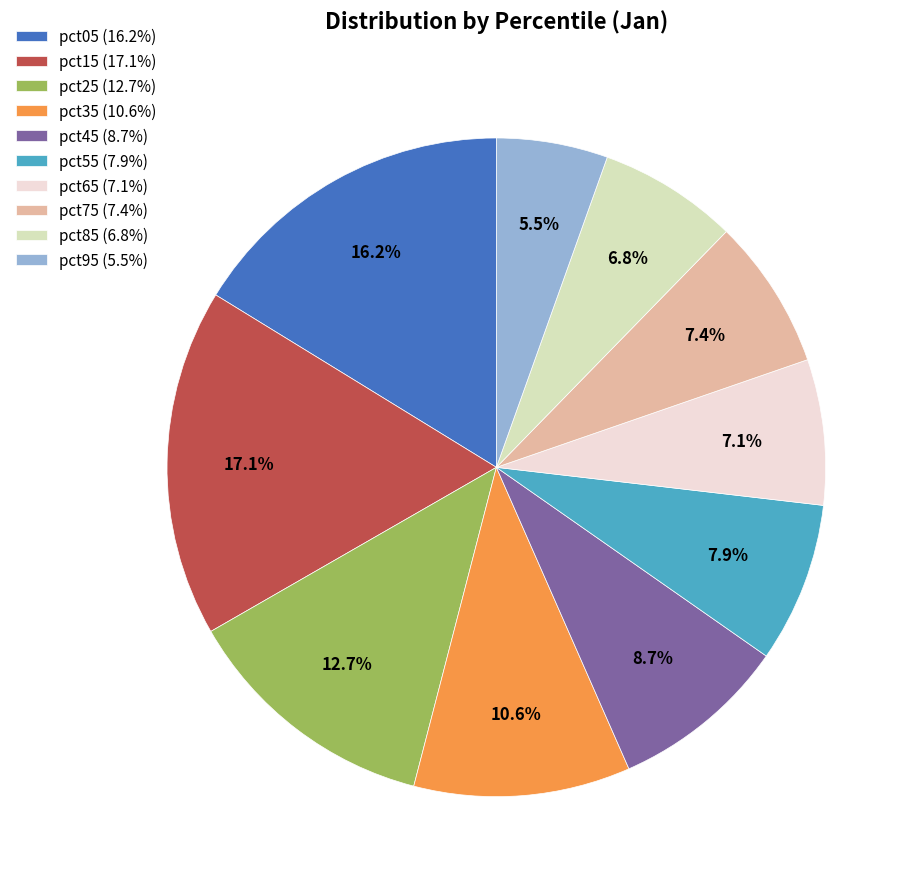

Between pct15 and pct85, which is larger?

pct15